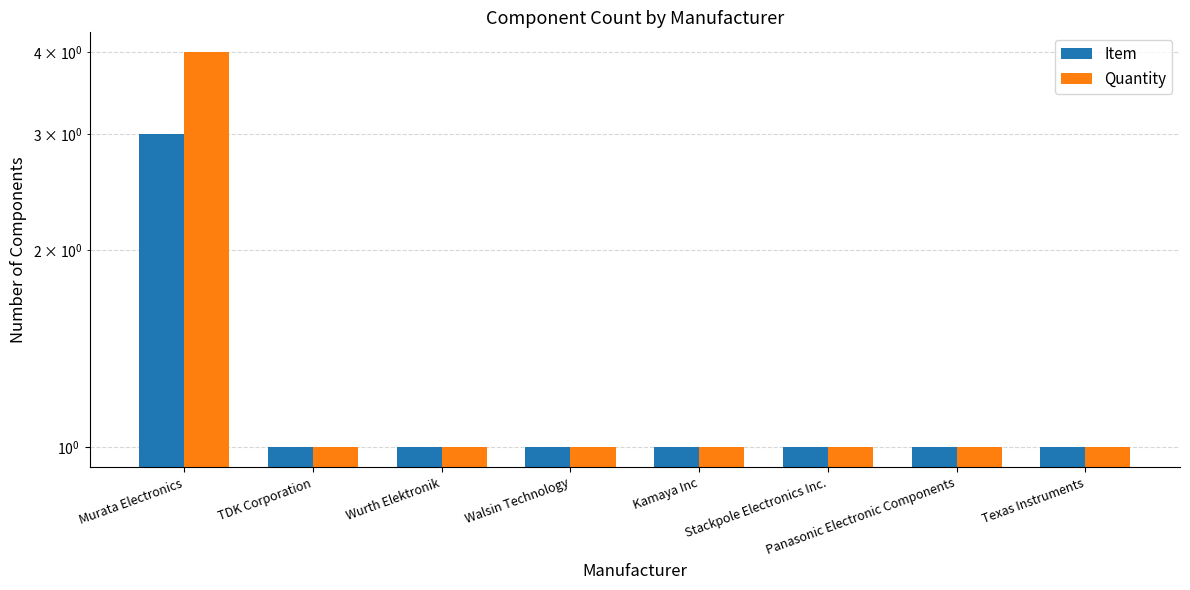

Reading left to right, transcribe all the data shown in this chart.

Item: Murata Electronics=3	TDK Corporation=1	Wurth Elektronik=1	Walsin Technology=1	Kamaya Inc=1	Stackpole Electronics Inc.=1	Panasonic Electronic Components=1	Texas Instruments=1
Quantity: Murata Electronics=4	TDK Corporation=1	Wurth Elektronik=1	Walsin Technology=1	Kamaya Inc=1	Stackpole Electronics Inc.=1	Panasonic Electronic Components=1	Texas Instruments=1